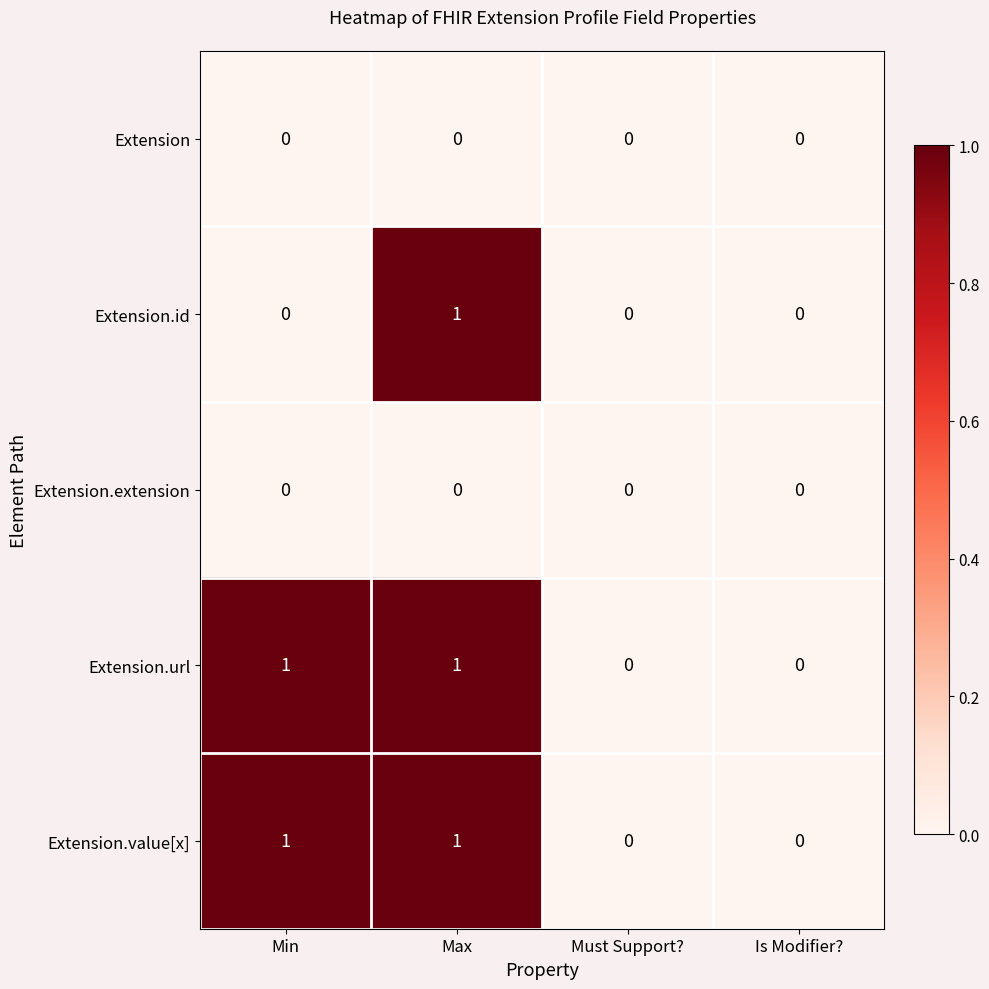

What is the difference between the highest and lowest values at Max?

1